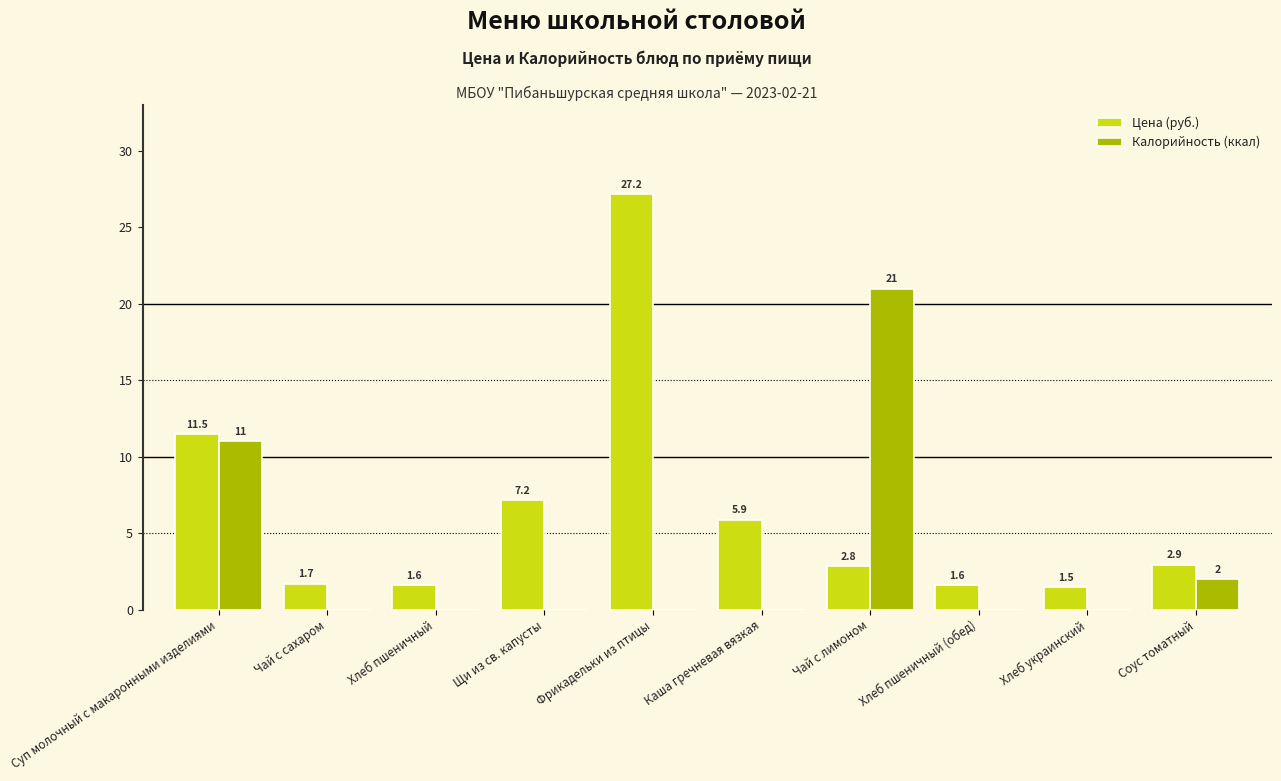

Is the value of Калорийность (ккал) at Каша гречневая вязкая greater than the value of Цена (руб.) at Чай с сахаром?

No